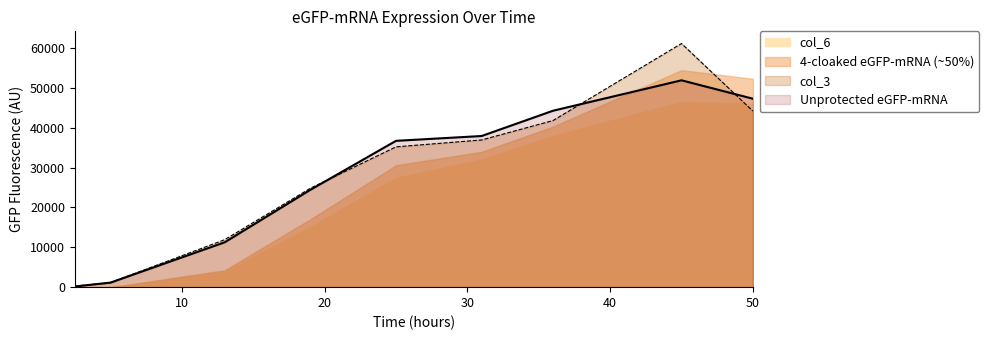

The value of Unprotected eGFP-mRNA at 36 is 74624. True or false?

False